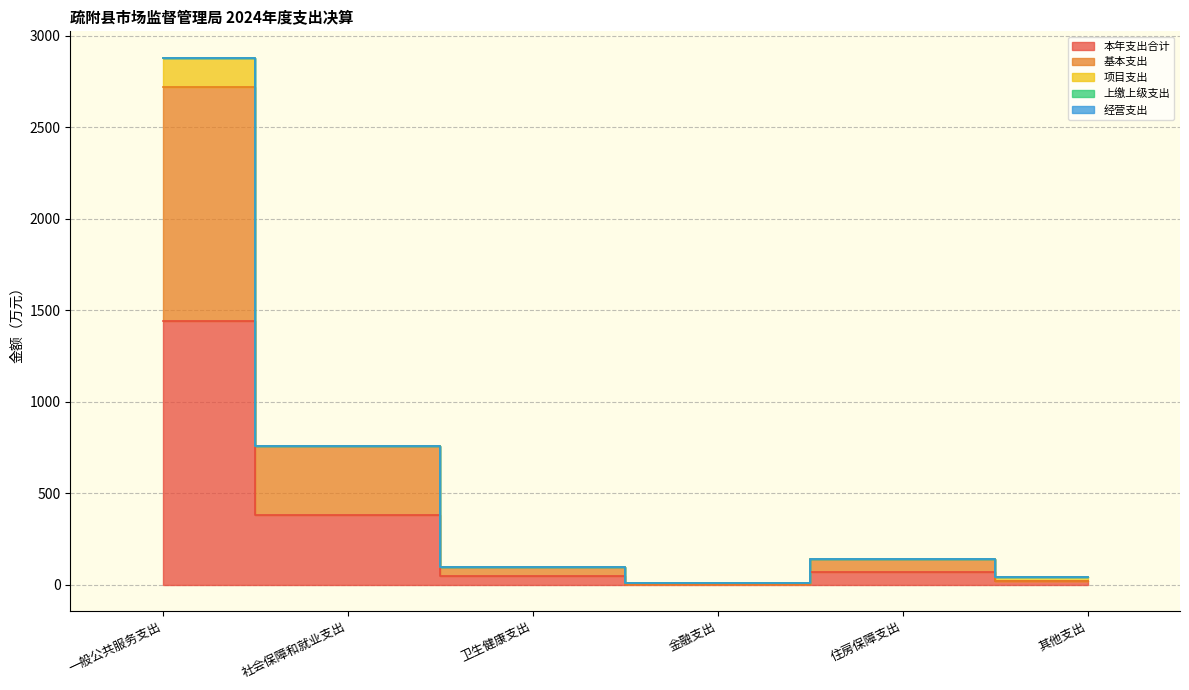

What position from the left is 一般公共服务支出?

1